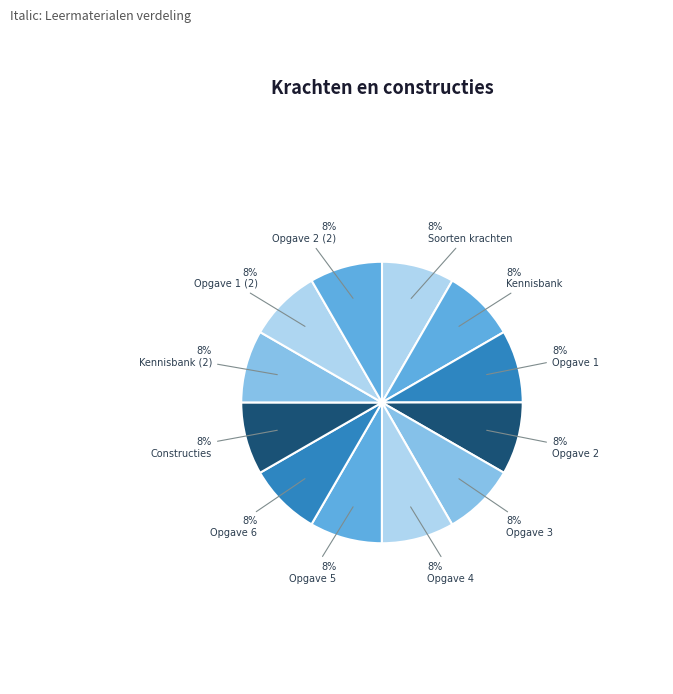

How many slices are in this pie chart?

12